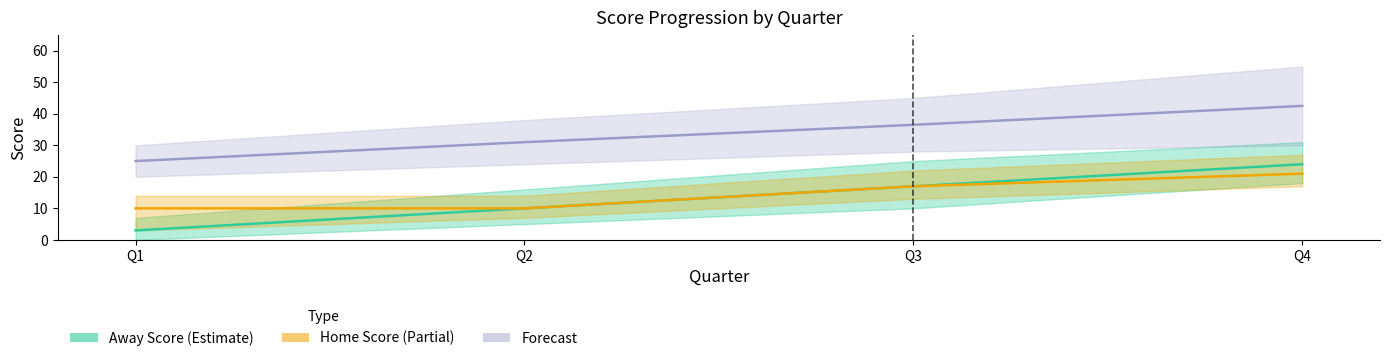

How many Home Score values are between 10 and 21?

4